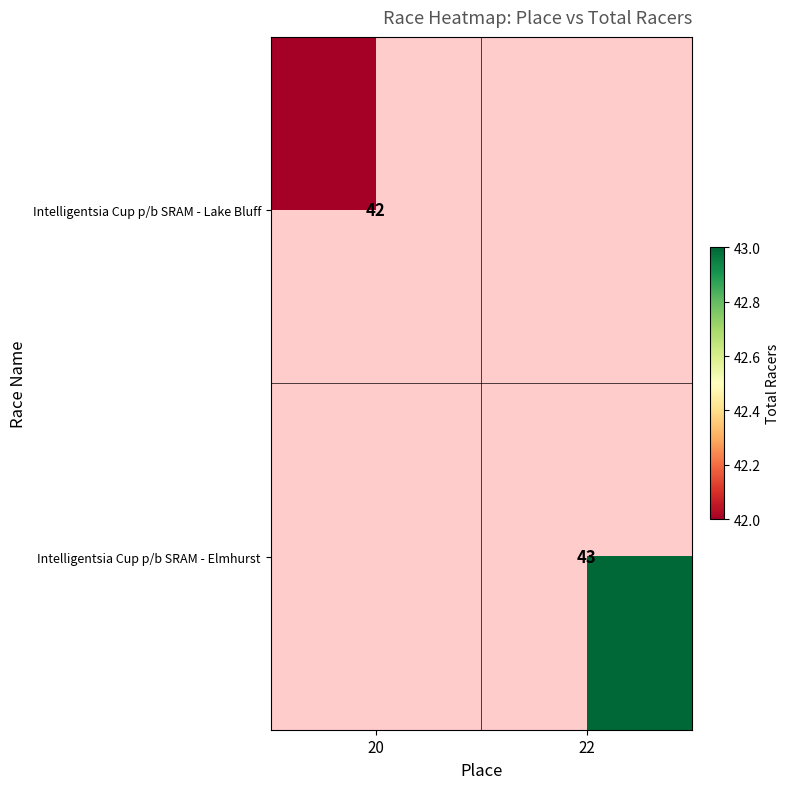

The value of Intelligentsia Cup p/b SRAM - Lake Bluff at 20 is 42. True or false?

True